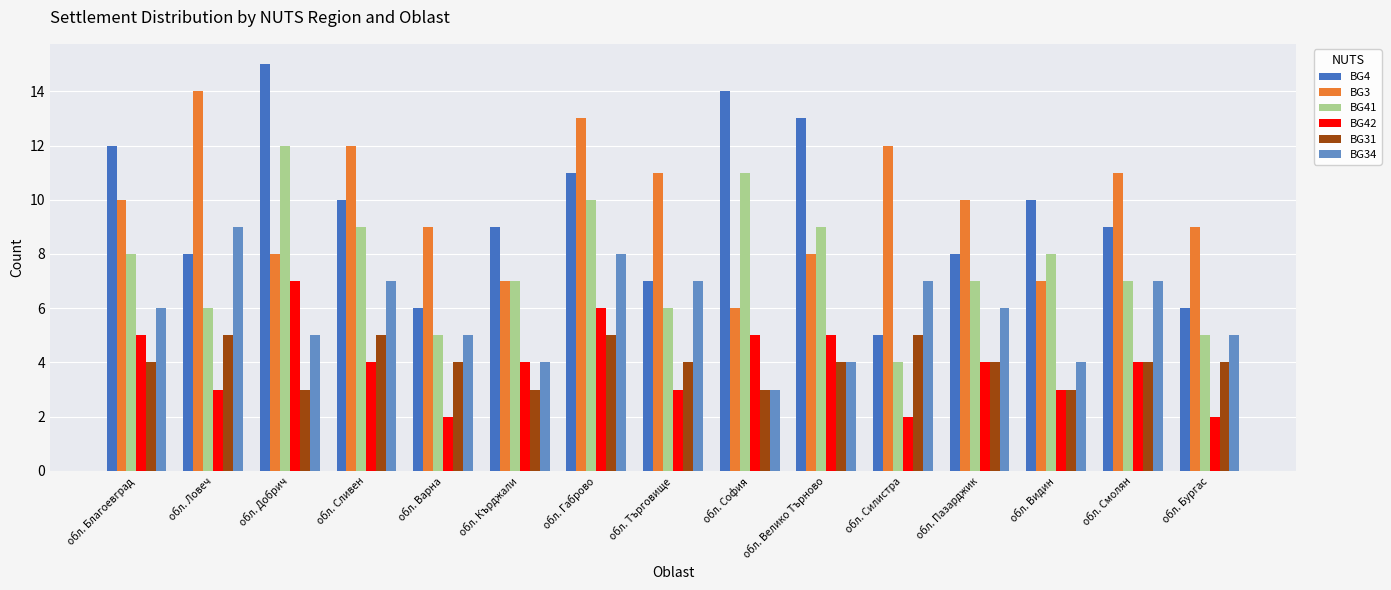

What is the label of the 13th bar from the right?

обл. Добрич